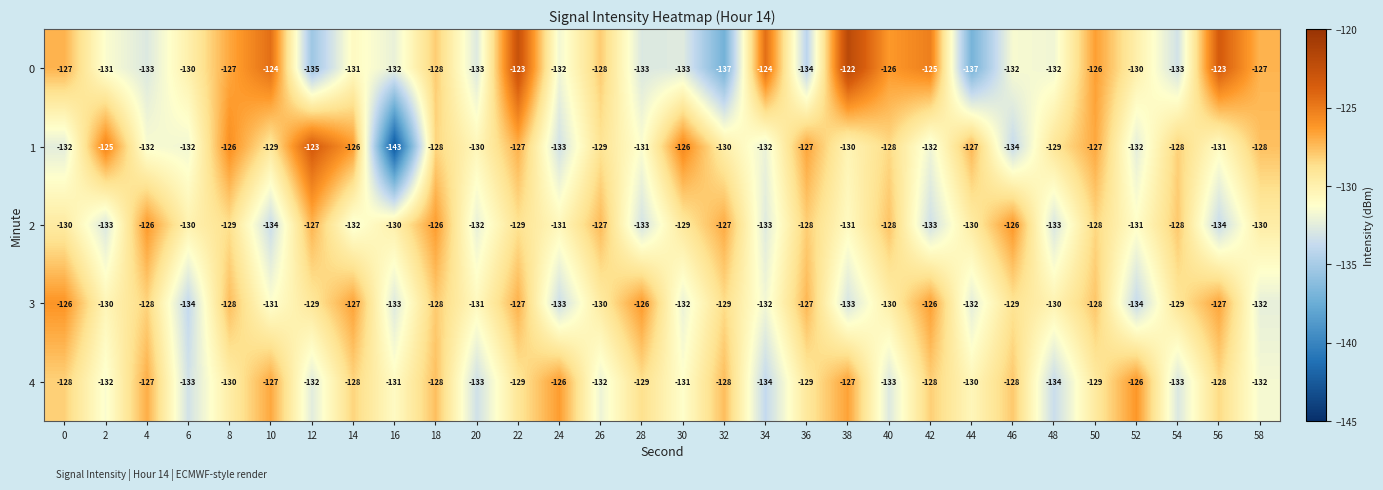

What is the total value across all series at 26?

-646